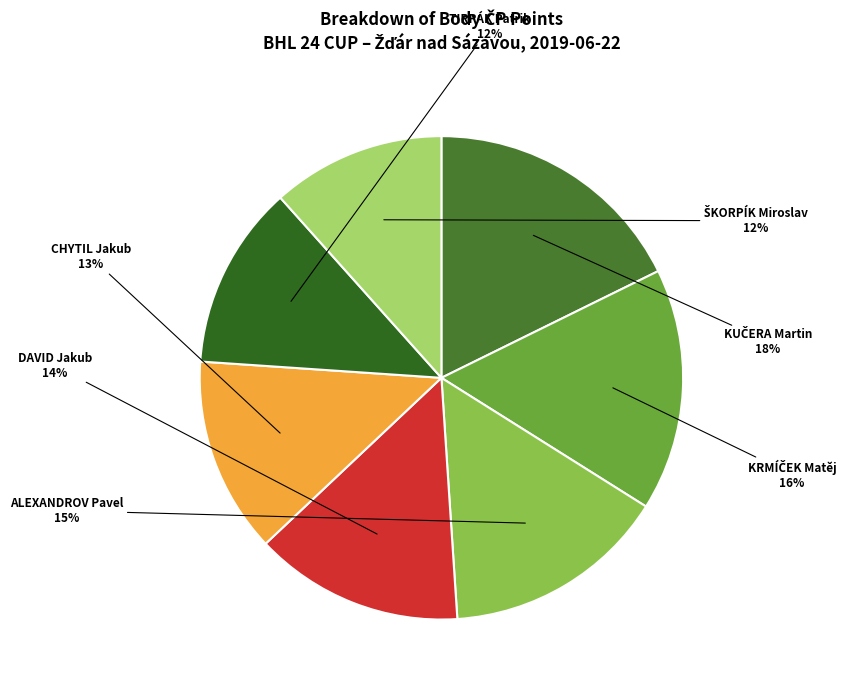

True or false: DAVID Jakub accounts for 14% of the total.

True